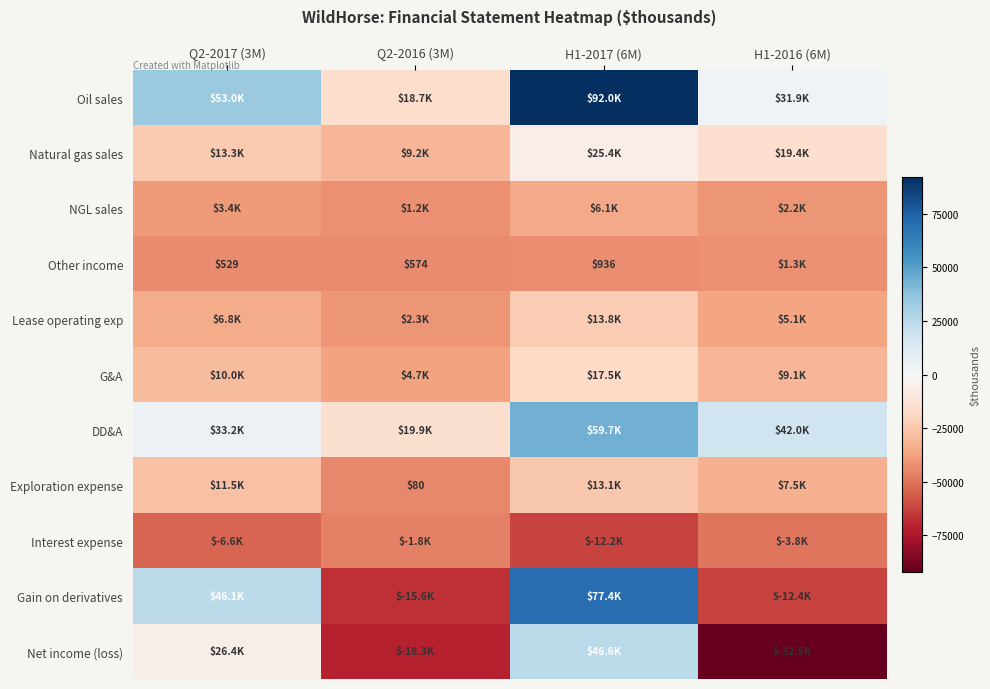

The Natural gas sales series shows 0.1 at H1-2016 (6M). True or false?

False